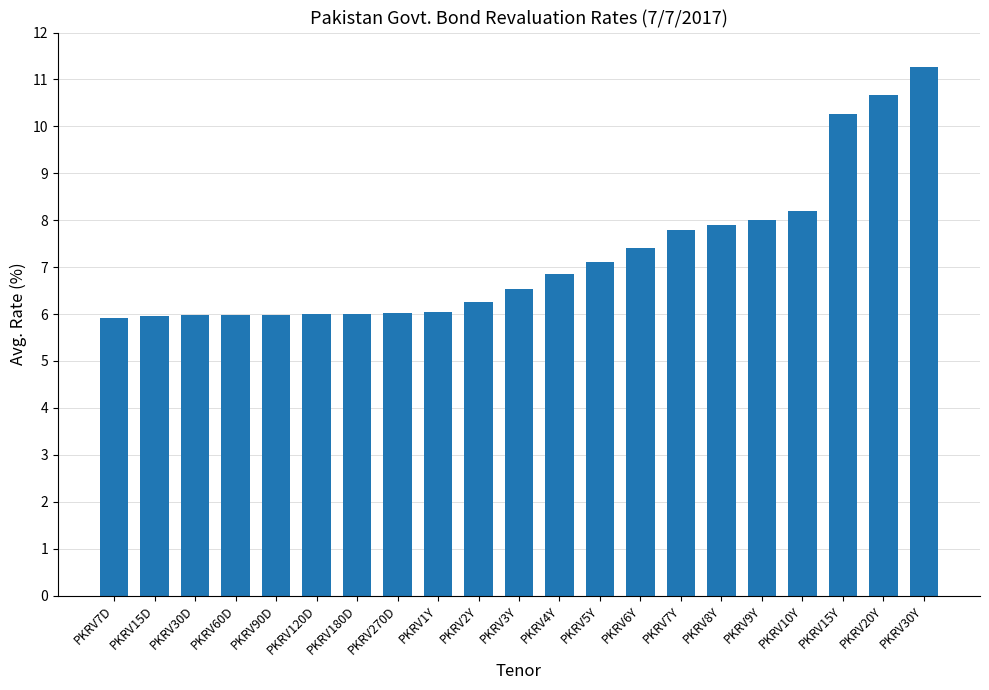

What is the label of the 12th bar from the left?

PKRV4Y